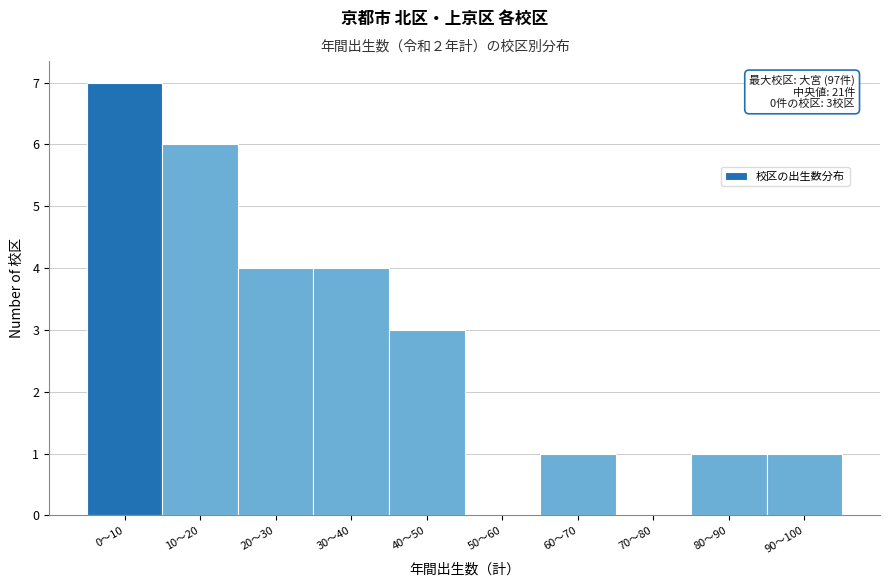

Reading left to right, what are all the values shown in this chart?

0〜10=7	10〜20=6	20〜30=4	30〜40=4	40〜50=3	50〜60=0	60〜70=1	70〜80=0	80〜90=1	90〜100=1